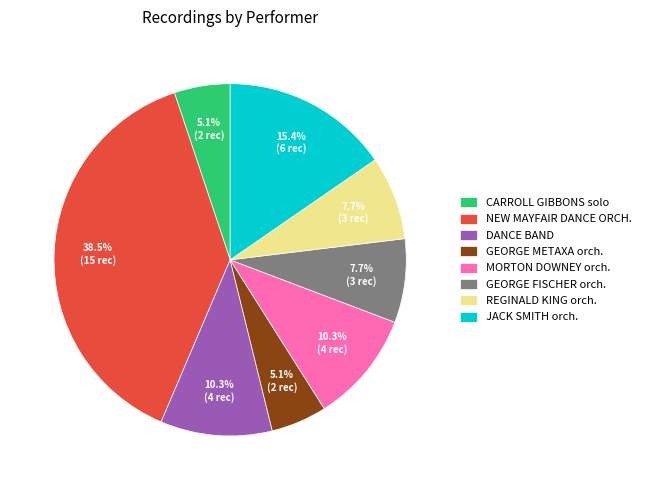

How many slices are in this pie chart?

8